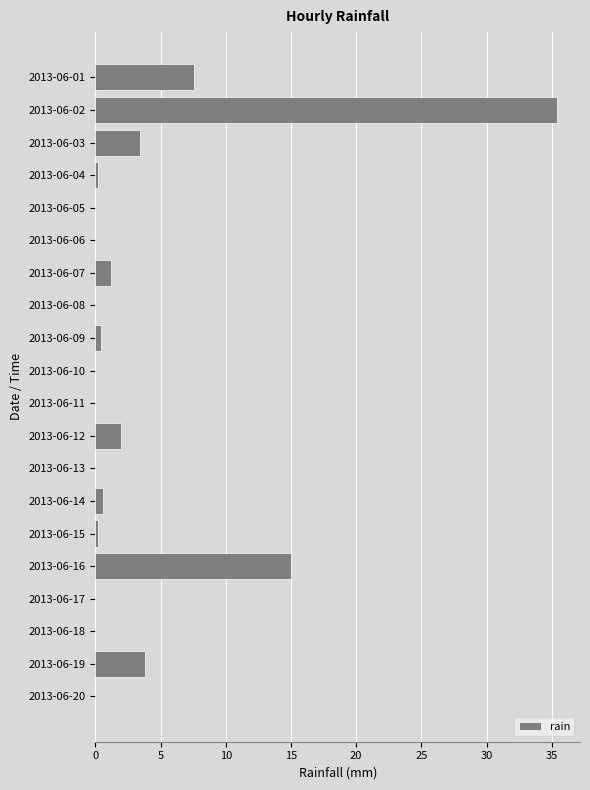

At which label is the value closest to 17?

2013-06-16